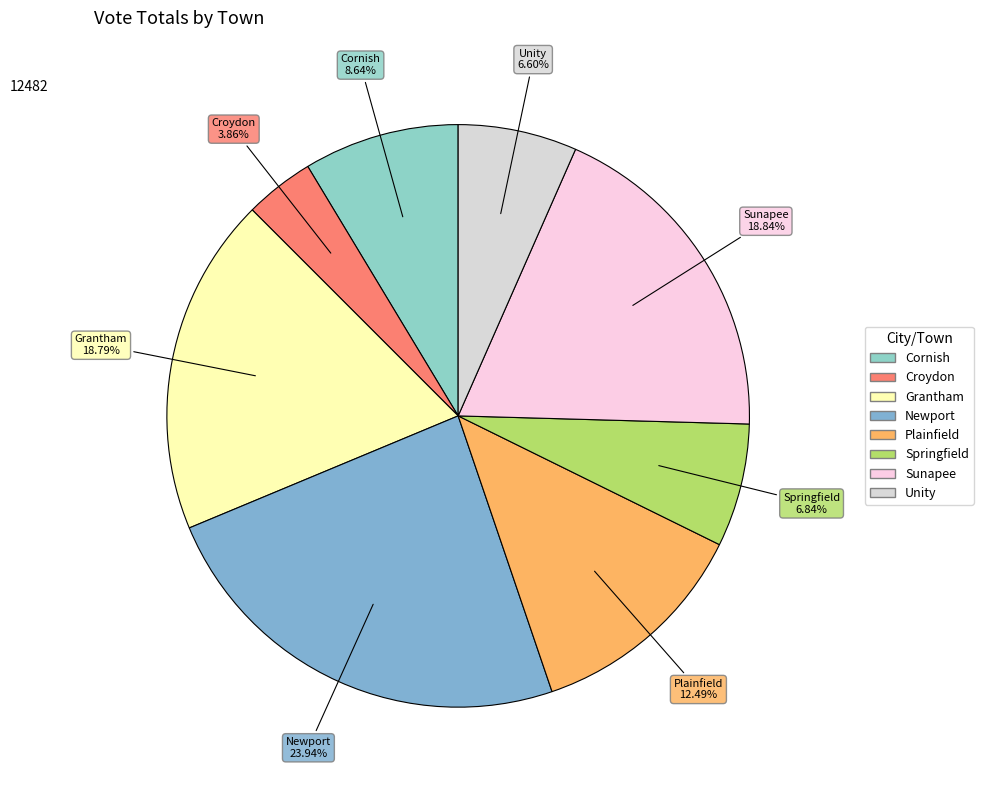

How many slices are in this pie chart?

8